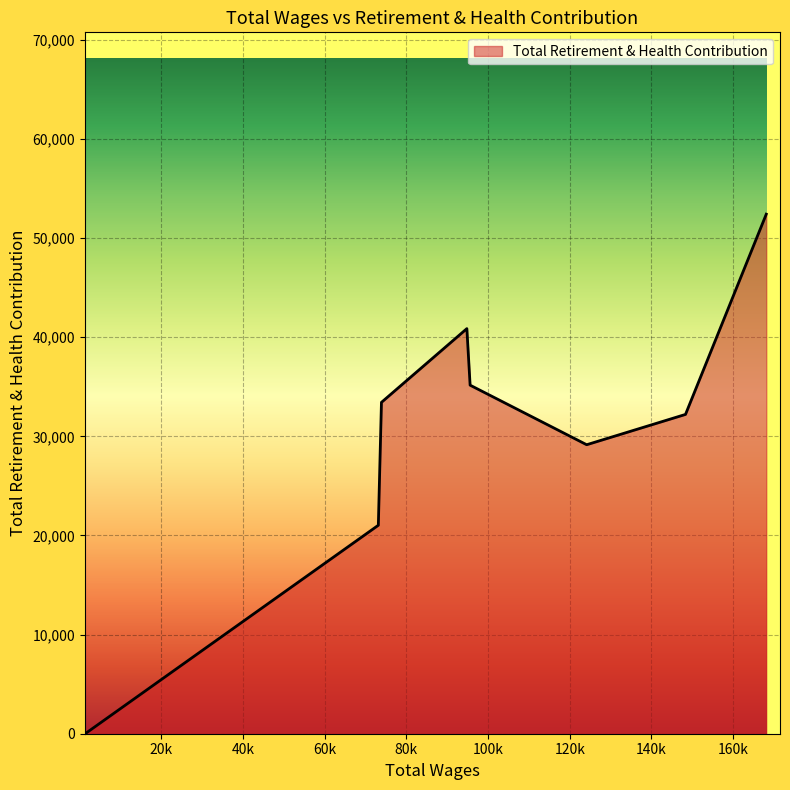

What is the average value?

30535